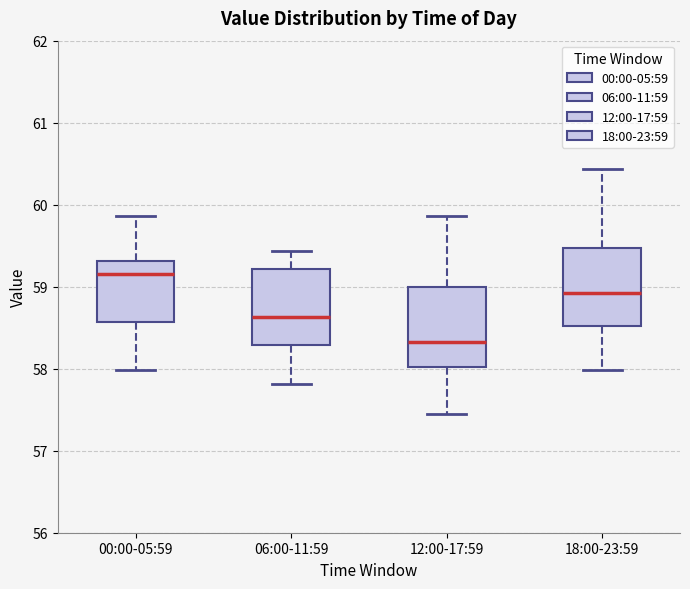

Reading left to right, transcribe this box plot: for each box, give where its median line is, the range the box spans, and where its two whiskers end, as read against the y-axis. The values are not printed on the chart, so give them approximately, as read against the axis.

00:00-05:59: median 59.2, box 58.6 to 59.3, whiskers 58.0 to 59.9
06:00-11:59: median 58.6, box 58.3 to 59.2, whiskers 57.8 to 59.4
12:00-17:59: median 58.3, box 58.0 to 59.0, whiskers 57.5 to 59.9
18:00-23:59: median 58.9, box 58.5 to 59.5, whiskers 58.0 to 60.4